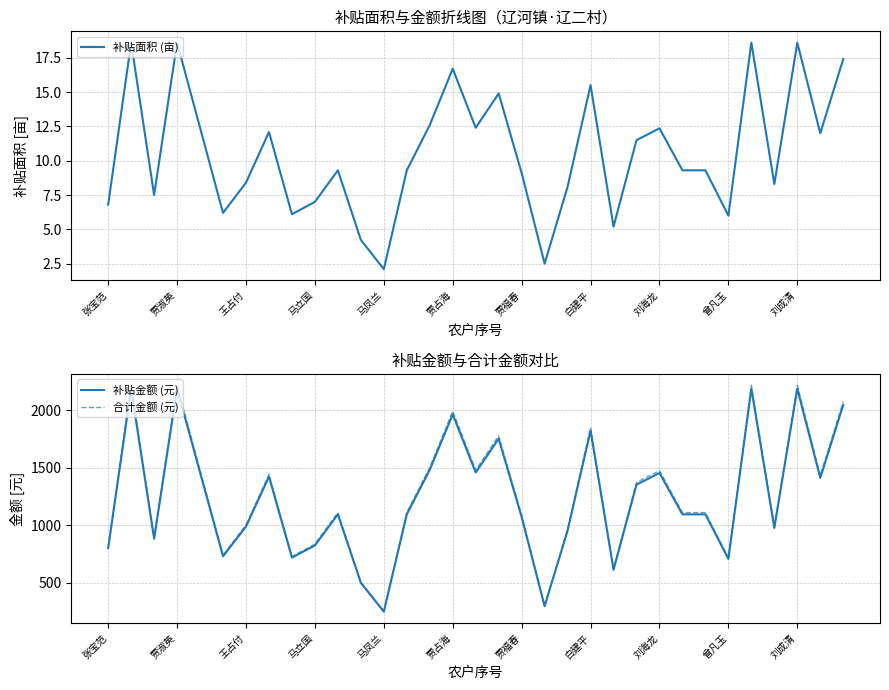

Read the 补贴金额 (元) value at 29.

977.0